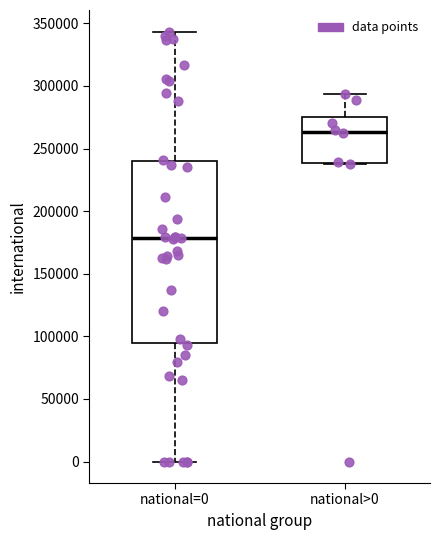

Reading left to right, transcribe this box plot: for each box, give where its median line is, the range the box spans, and where its two whiskers end, as read against the y-axis. The values are not printed on the chart, so give them approximately, as read against the axis.

national=0: median 180000, box 95000 to 240000, whiskers 0 to 345000
national>0: median 265000, box 240000 to 275000, whiskers 240000 to 295000